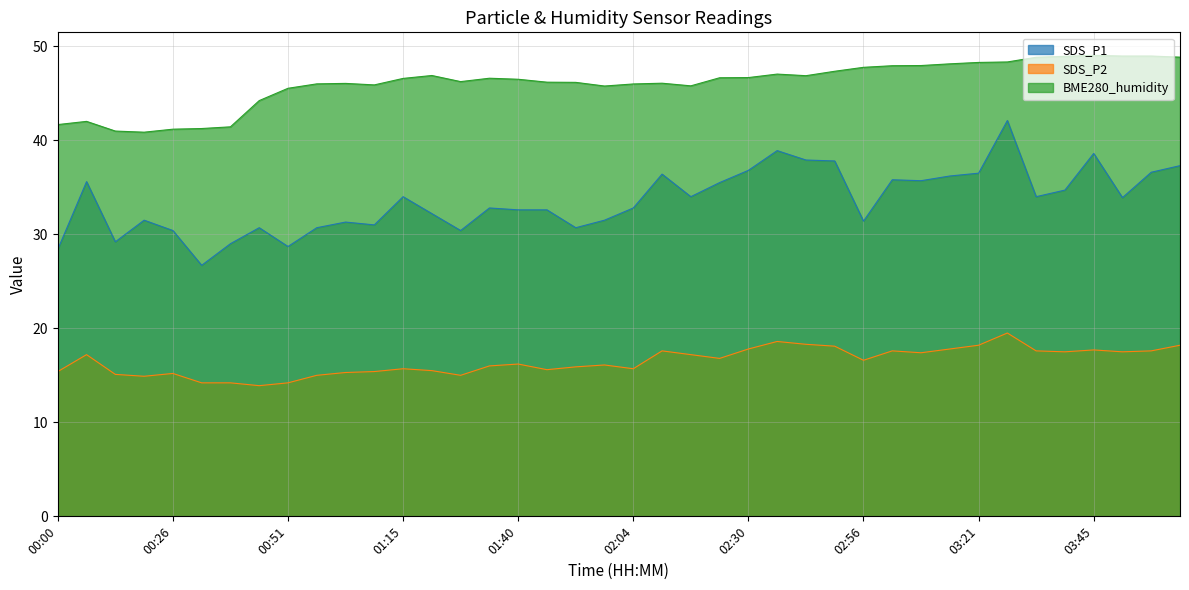

Reading left to right, transcribe all the data shown in this chart.

SDS_P1: 28.4	35.6	29.2	31.5	30.4	26.7	29.0	30.7	28.7	30.7	31.3	31.0	34.0	32.2	30.4	32.8	32.6	32.6	30.7	31.5	32.8	36.4	34.0	35.5	36.8	38.9	37.9	37.8	31.4	35.8	35.7	36.2	36.5	42.1	34.0	34.7	38.6	33.9	36.6	37.3
SDS_P2: 15.4	17.2	15.1	14.9	15.2	14.2	14.2	13.9	14.2	15.0	15.3	15.4	15.7	15.5	15.0	16.0	16.2	15.6	15.9	16.1	15.7	17.6	17.2	16.8	17.8	18.6	18.3	18.1	16.6	17.6	17.4	17.8	18.2	19.5	17.6	17.5	17.7	17.5	17.6	18.2
BME280_humidity: 41.7	42.0	41.0	40.9	41.2	41.2	41.4	44.2	45.5	46.0	46.0	45.9	46.6	46.9	46.2	46.6	46.5	46.2	46.2	45.8	46.0	46.1	45.8	46.6	46.7	47.0	46.9	47.3	47.8	47.9	48.0	48.1	48.3	48.3	48.8	48.9	49.0	49.0	49.0	48.8